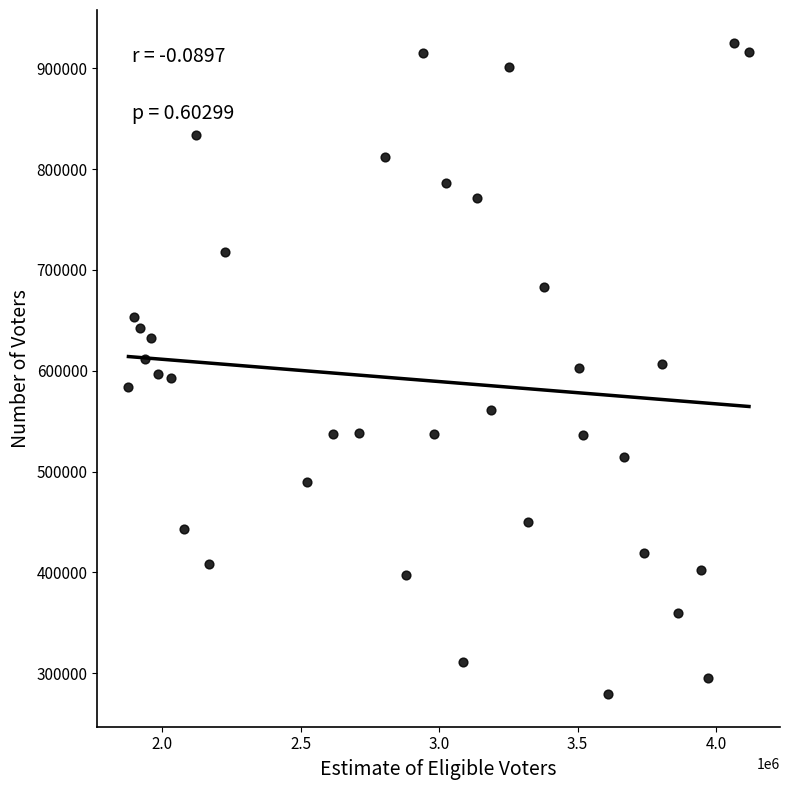

What is the range of Y values (max minus min)?

646422